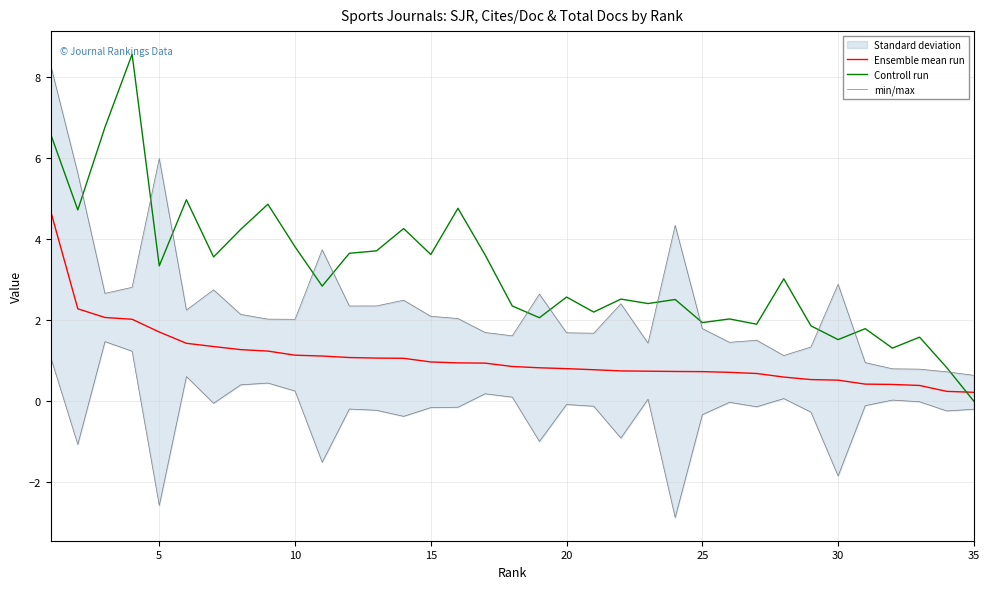

How many interior local peaks does the min/max series have?

10